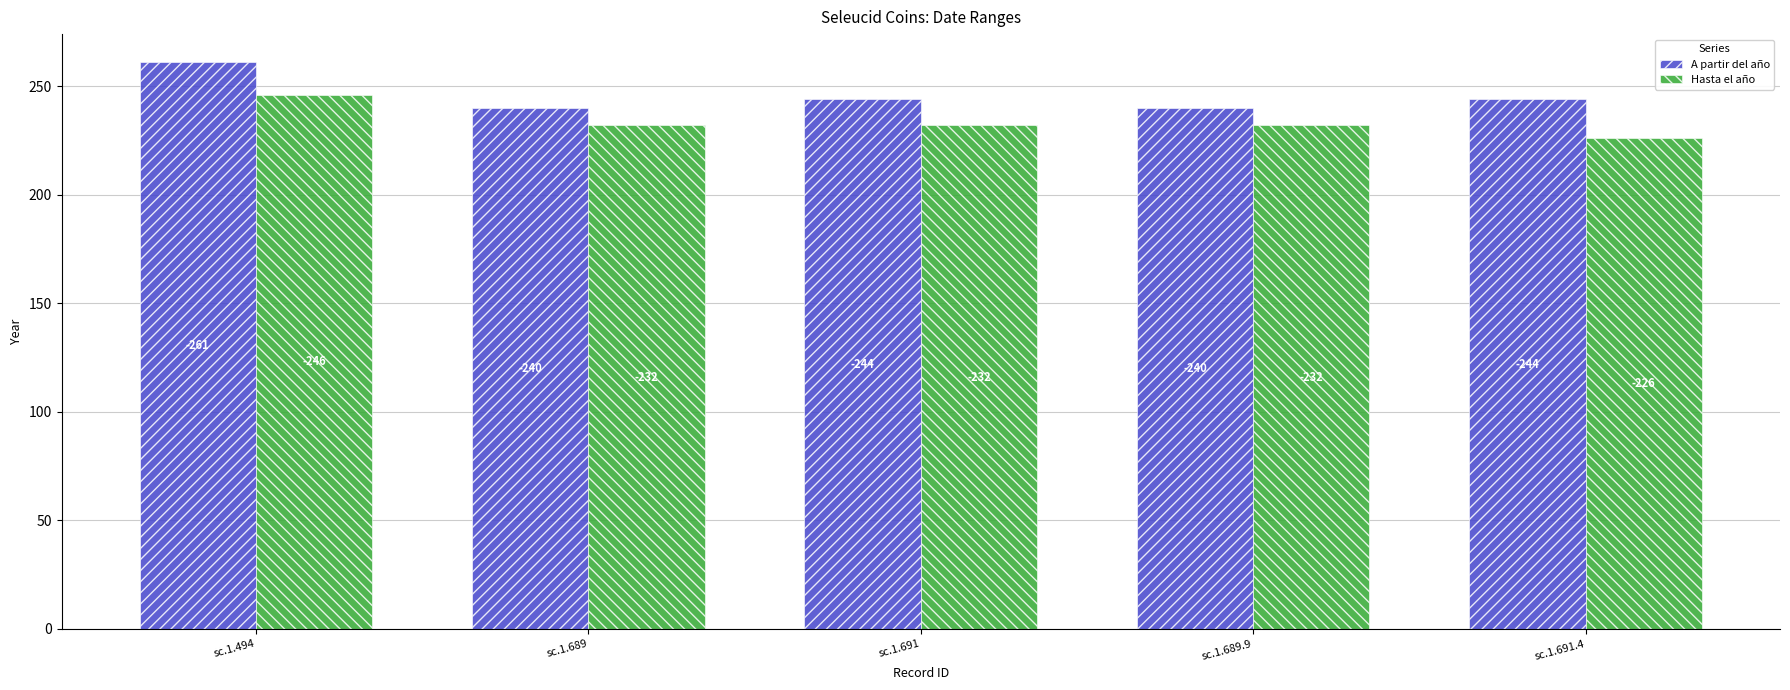

True or false: A partir del año has a value of 319 at sc.1.689.9.

False